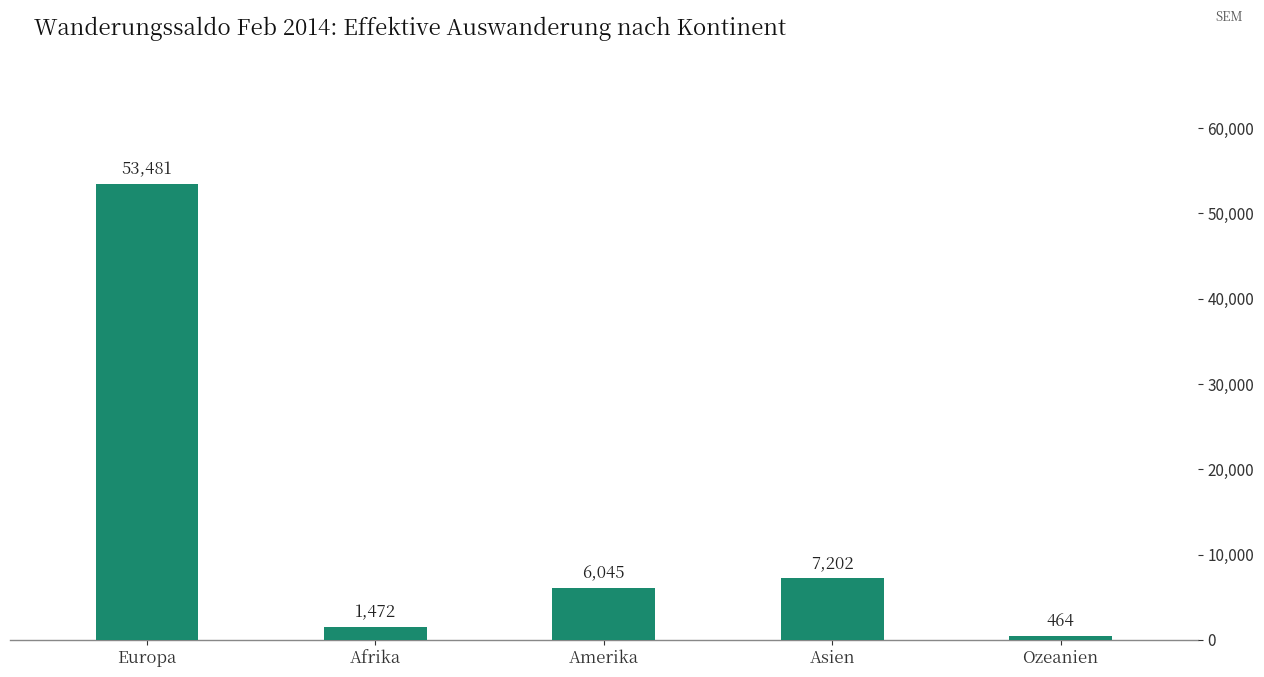

Which label corresponds to the largest value in the chart?

Europa